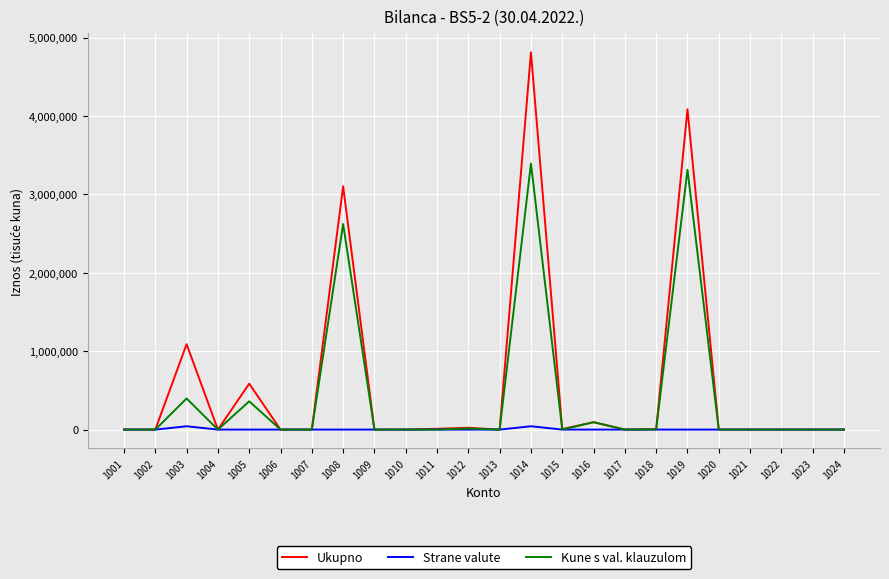

Which series has the largest range (max minus min)?

Ukupno